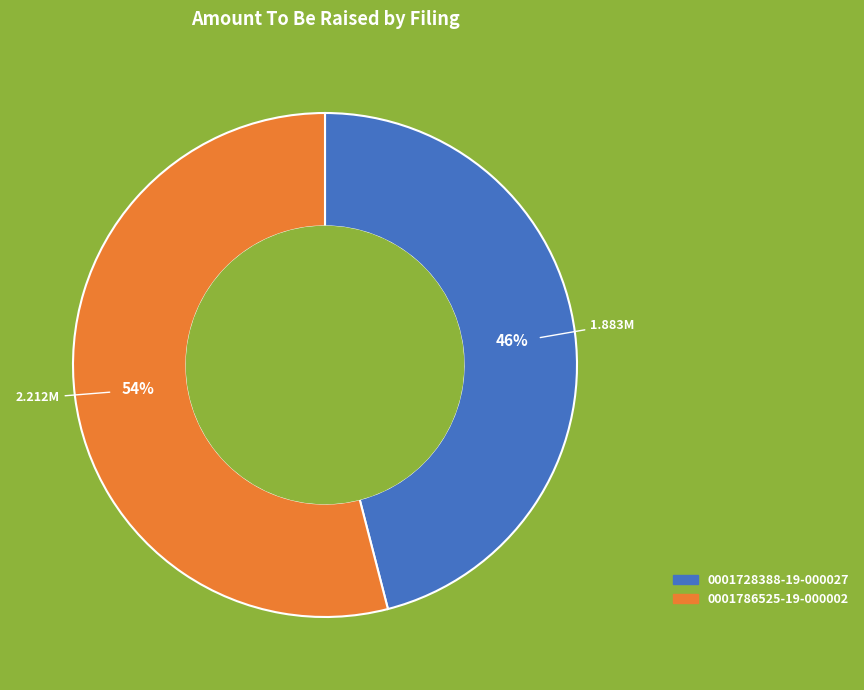

Combined, do 0001786525-19-000002 and 0001728388-19-000027 account for over 50%?

Yes